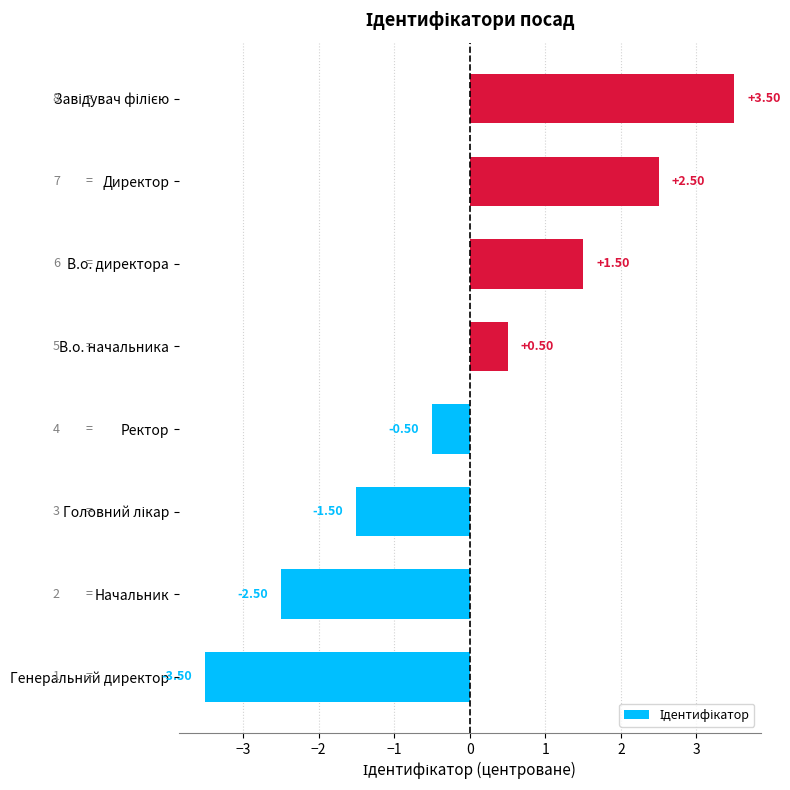

What is the sum of the values at Ректор and Генеральний директор?

-4.0